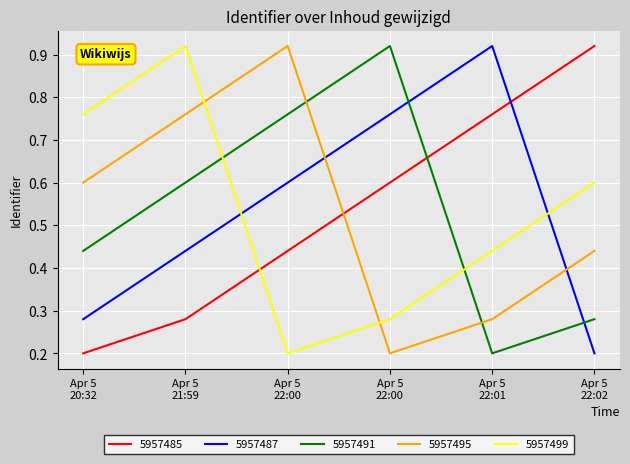

Does the chart display data point markers on the line(s)?

No